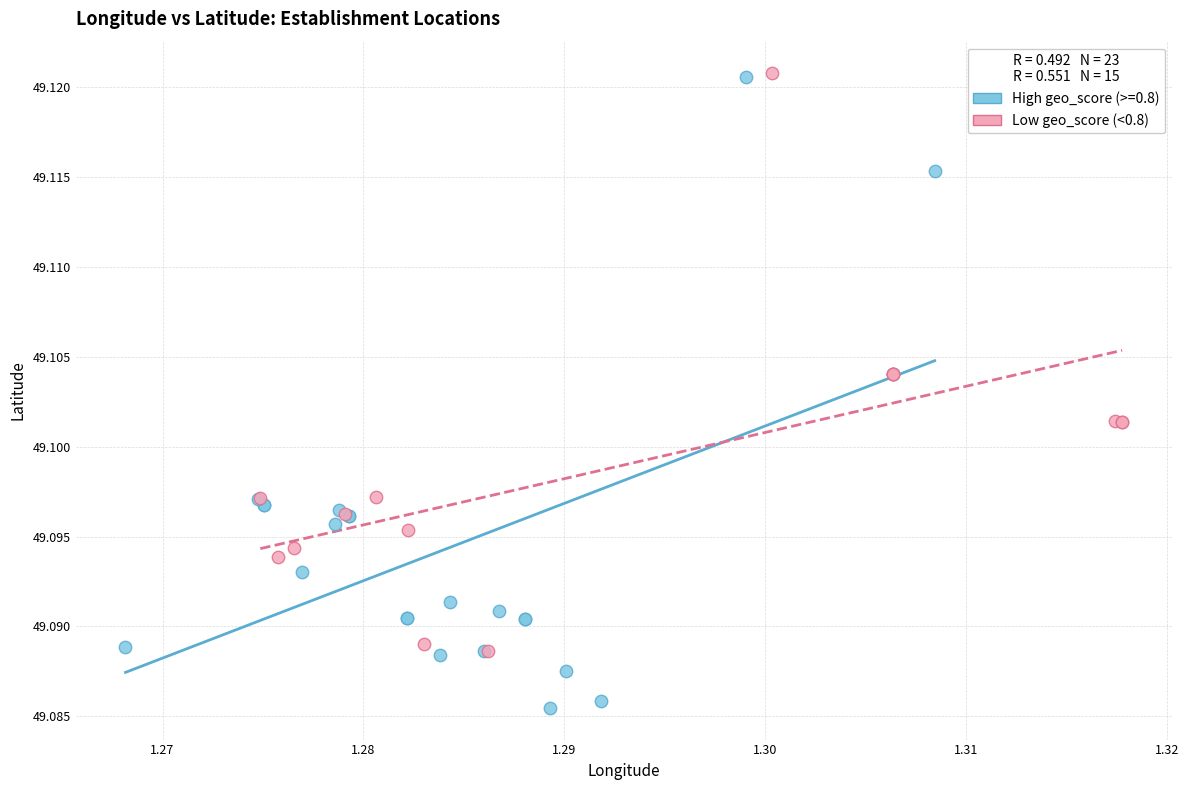

Which series reaches the minimum Y coordinate?

High geo_score (>=0.8)